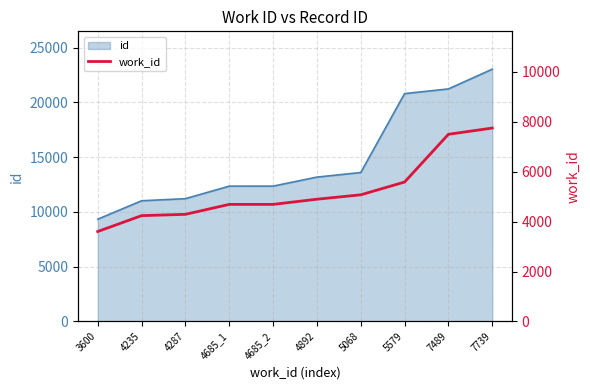

Rank the categories by value from lowest to highest.

3600, 4235, 4287, 4685_1, 4685_2, 4892, 5068, 5579, 7489, 7739